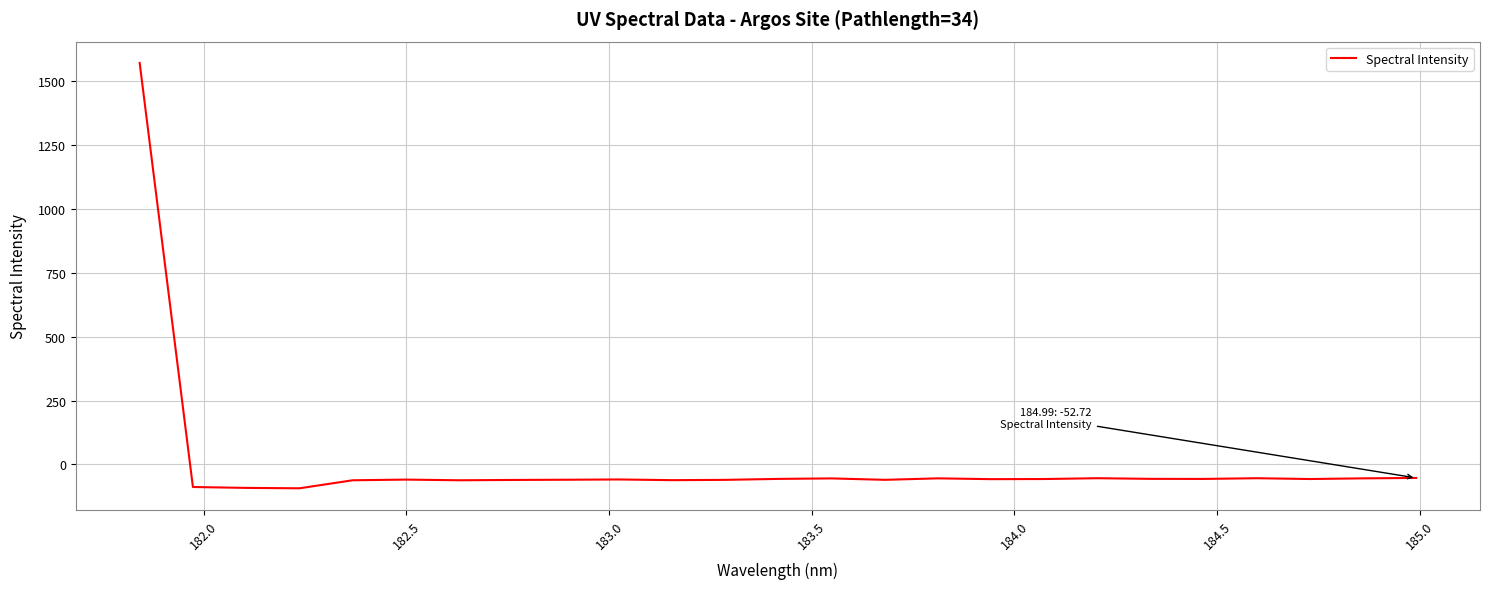

What is the difference between the maximum and minimum values?

1663.9